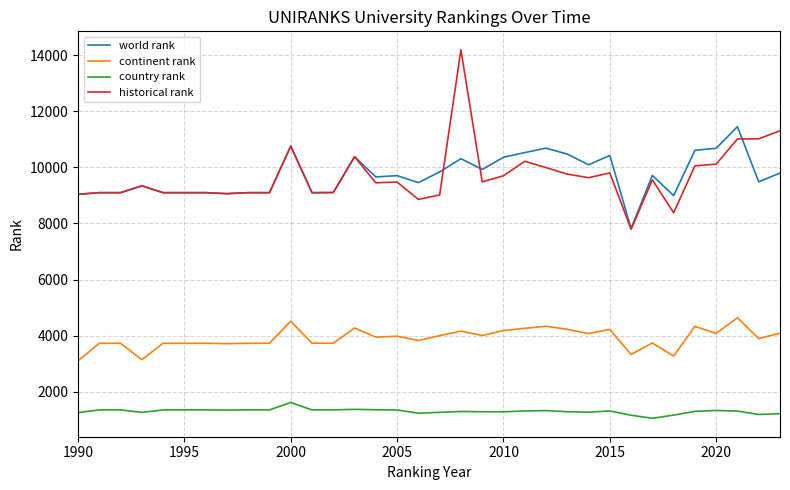

What is the minimum value shown in the chart?

1056.0